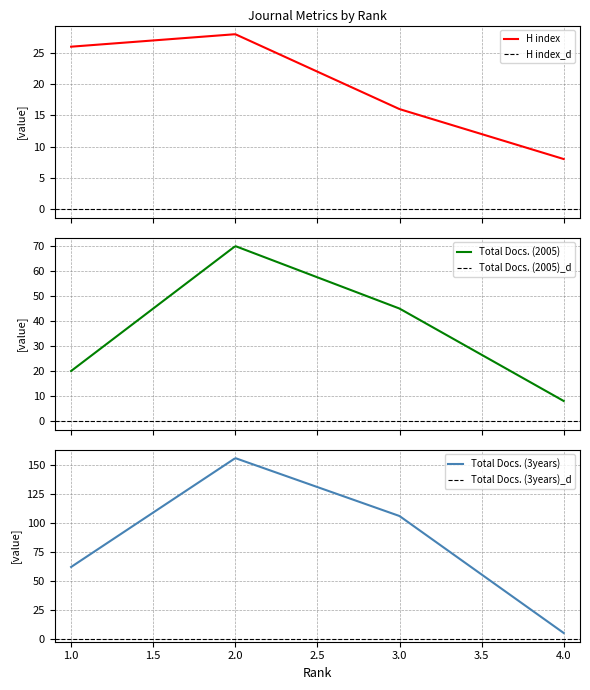

Reading left to right, extract all data points from this chart.

H index: 1=26	2=28	3=16	4=8
Total Docs. (2005): 1=20	2=70	3=45	4=8
Total Docs. (3years): 1=62	2=156	3=106	4=5